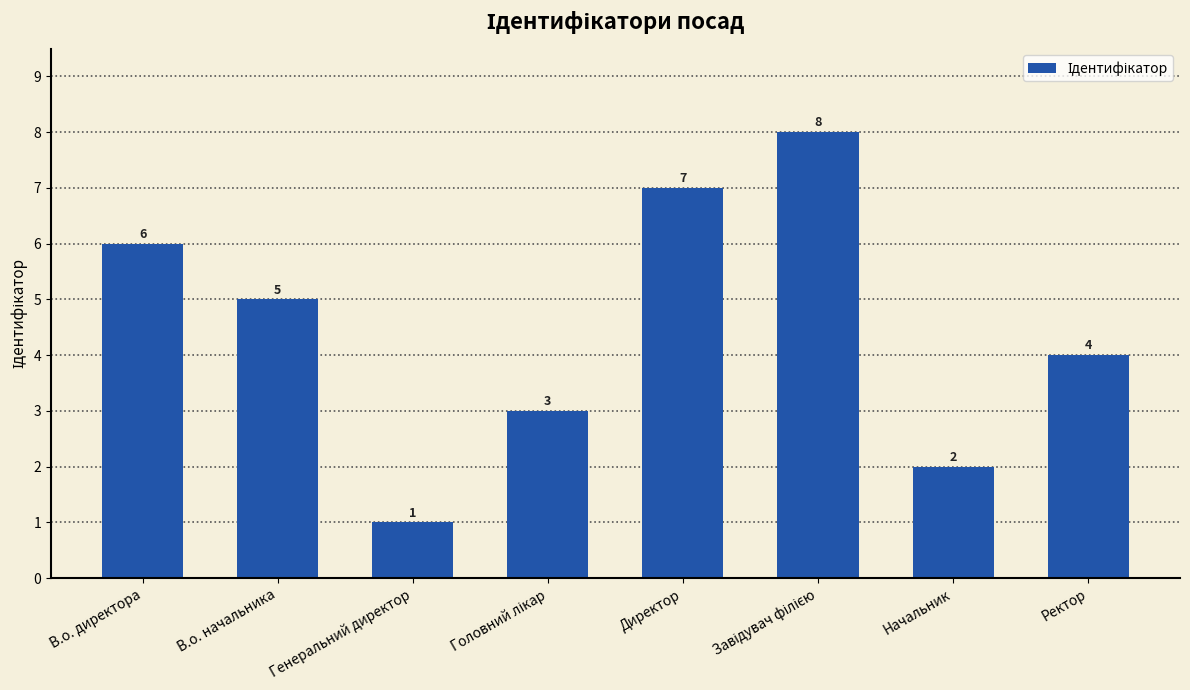

What is the label of the 8th bar from the right?

В.о. директора